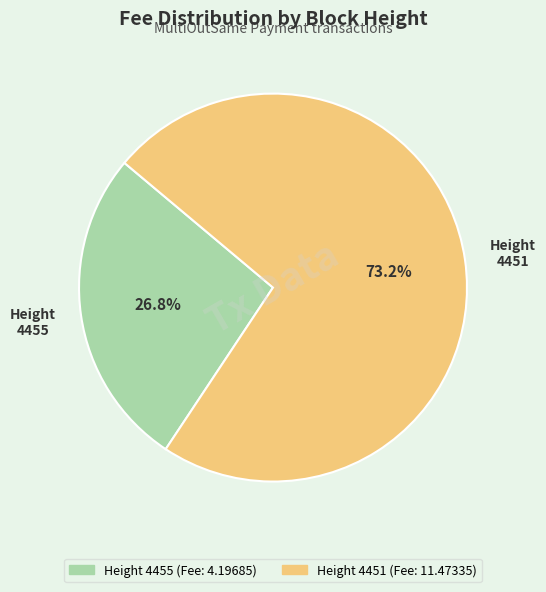

Does any single category account for the majority?

Yes